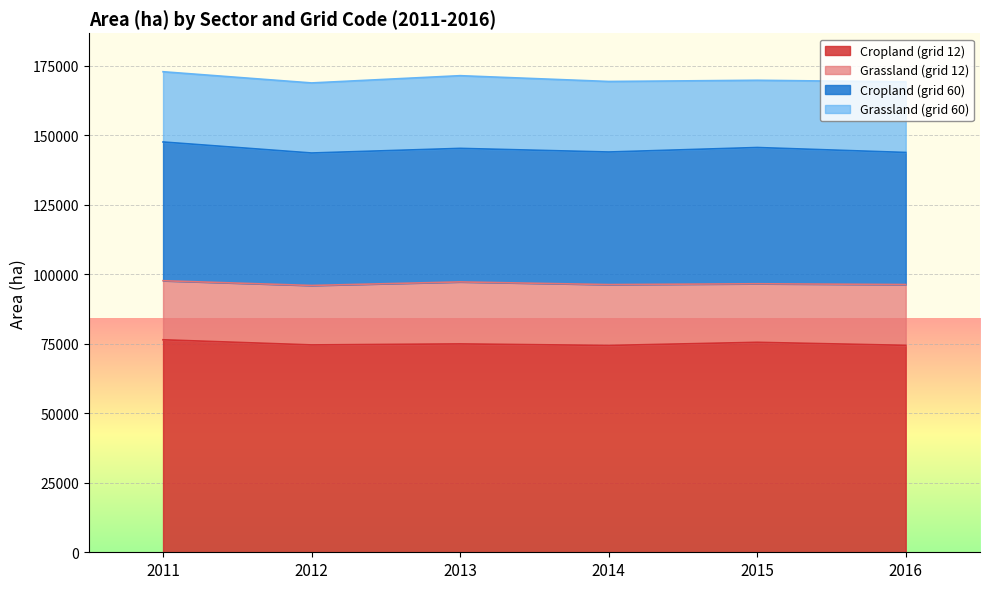

What is the minimum value shown in the chart?

21072.6